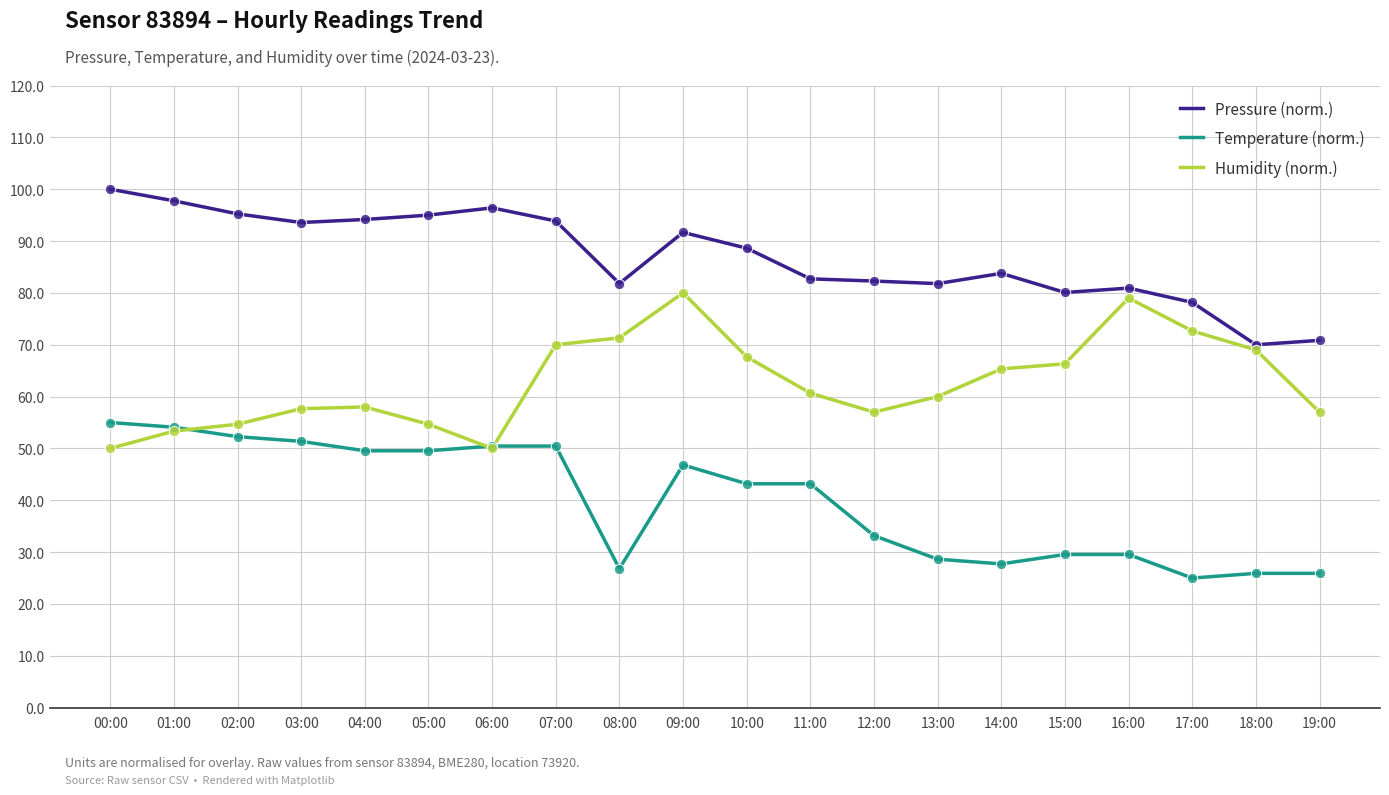

Between 09:00 and 16:00, which series saw the biggest shift?

Temperature (norm.)